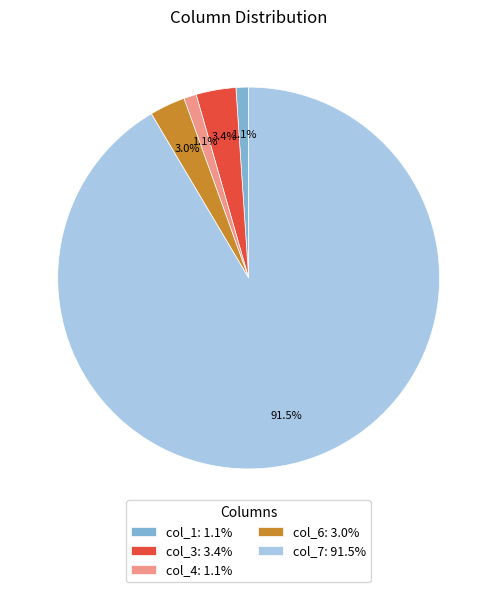

What is the largest slice in the pie chart?

col_7: 91.5%